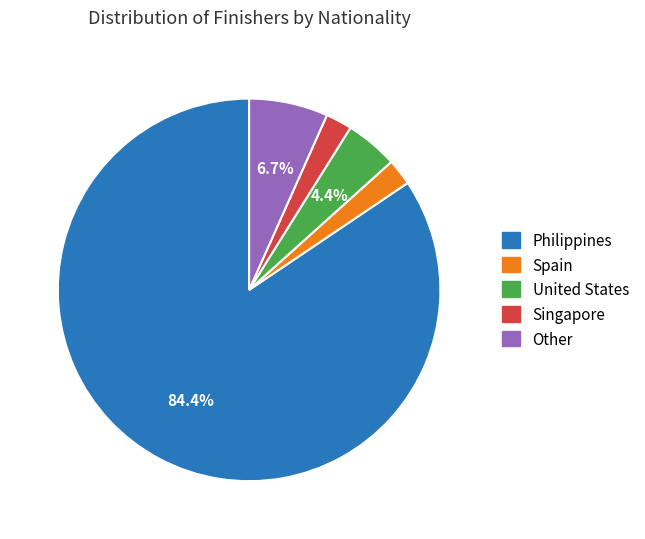

Do Spain and Philippines together represent more than half of the pie?

Yes